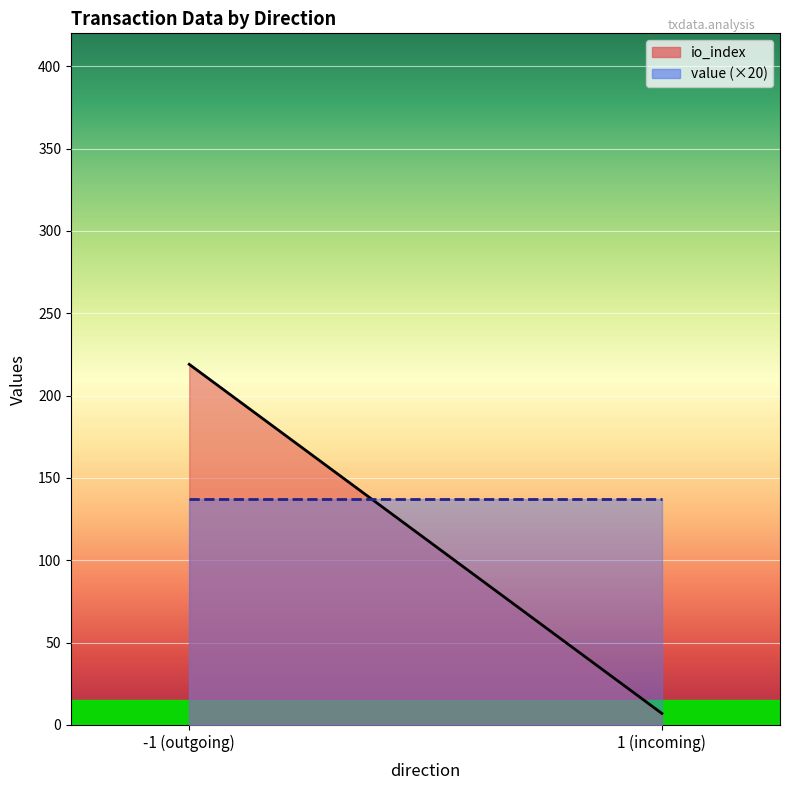

Which label corresponds to the smallest value in the chart?

-1 (Regular)